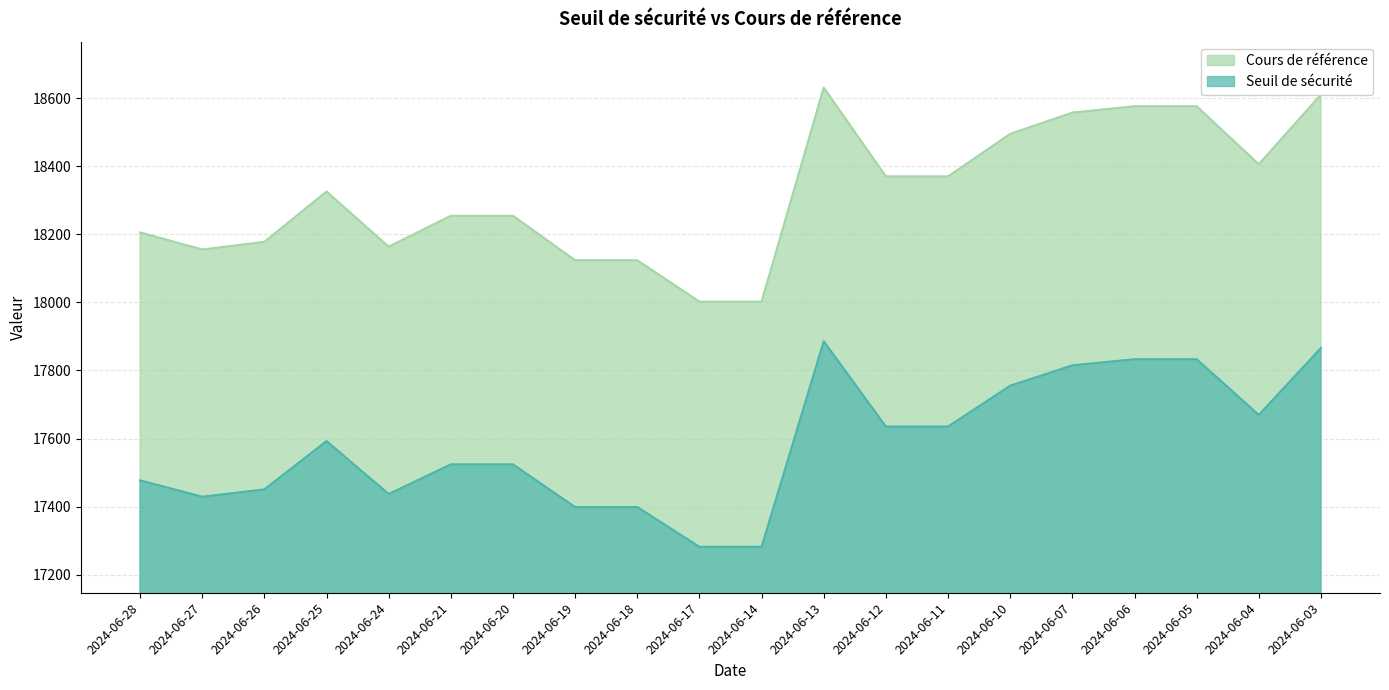

The Cours de référence series shows 31654.3 at 2024-06-25. True or false?

False